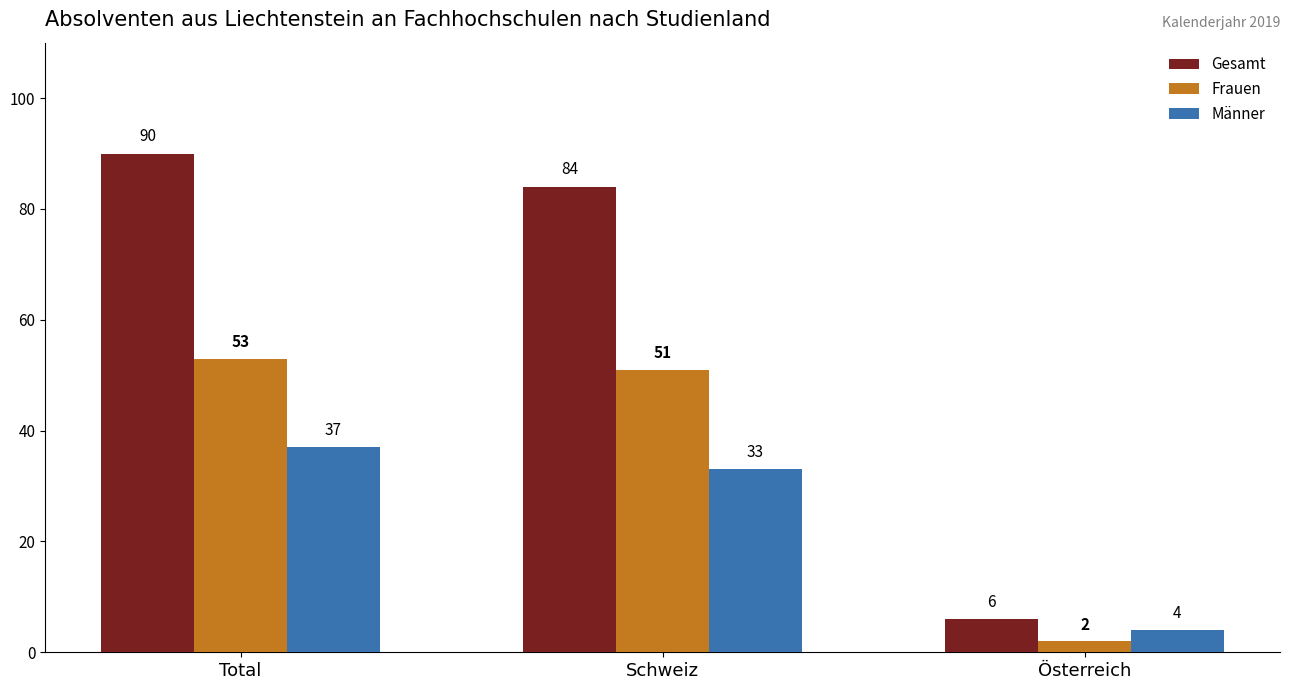

Which series has the largest range (max minus min)?

Gesamt